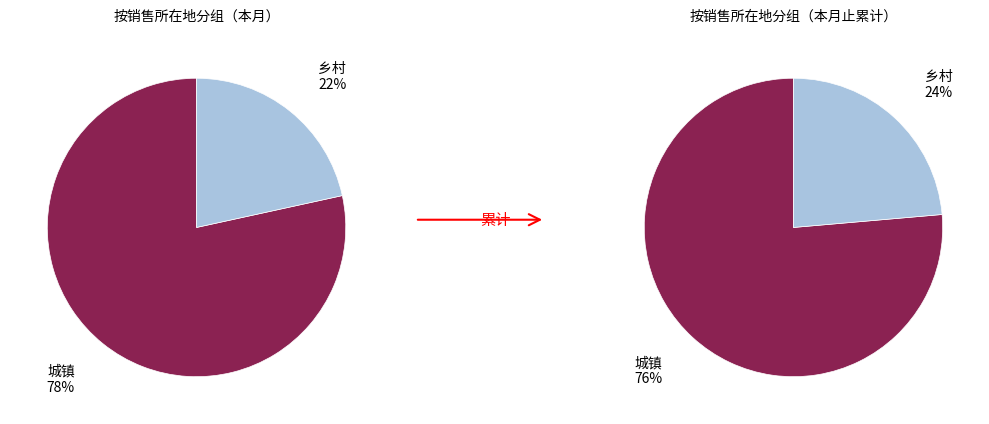

To the nearest percent, what portion does 乡村 represent?

22%